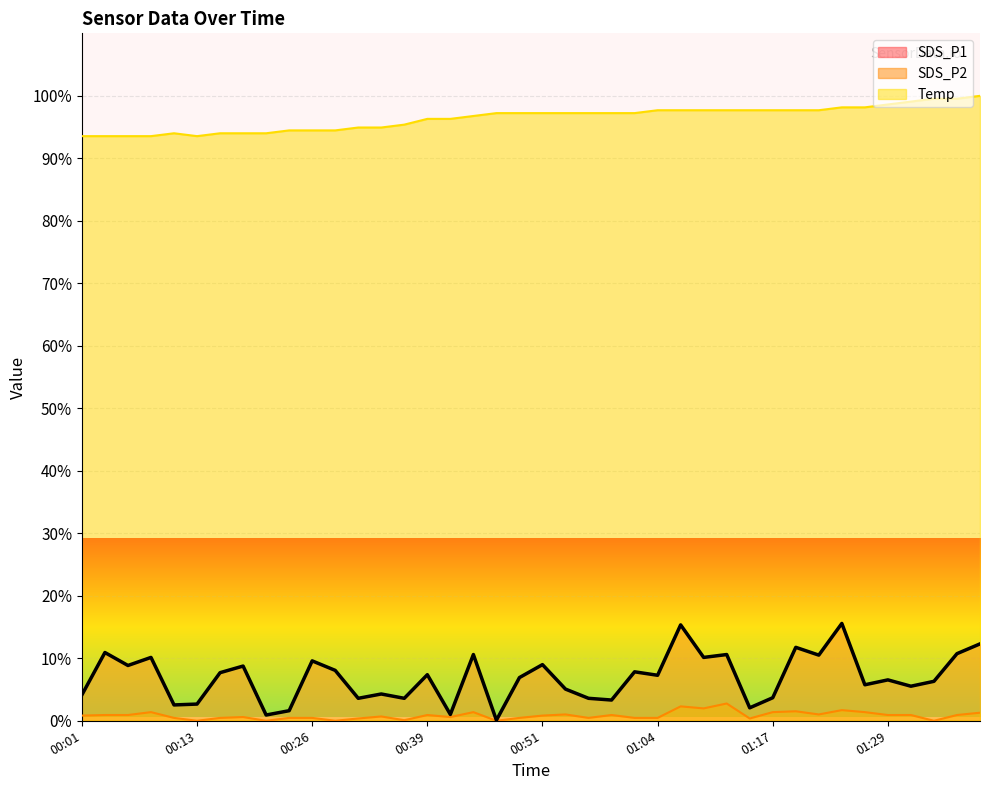

Is it true that SDS_P2 equals 0.4 at 00:18?

False